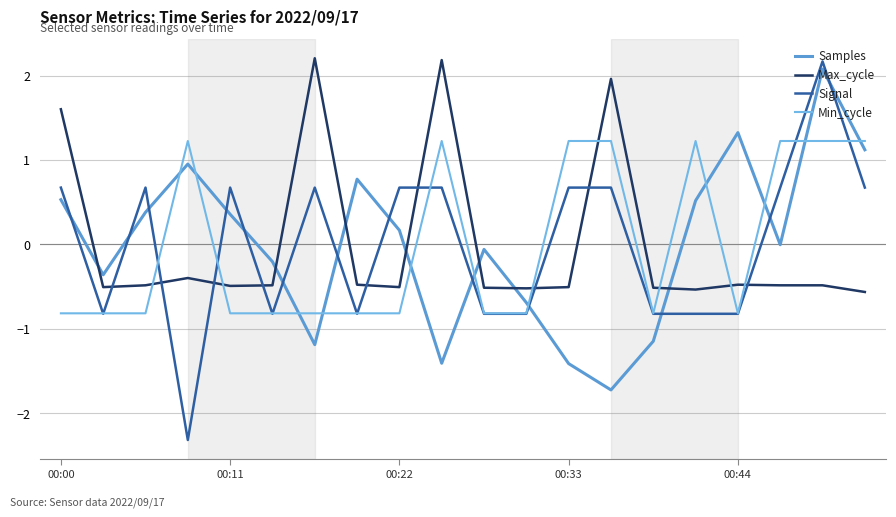

Which series has the widest spread of values?

Signal